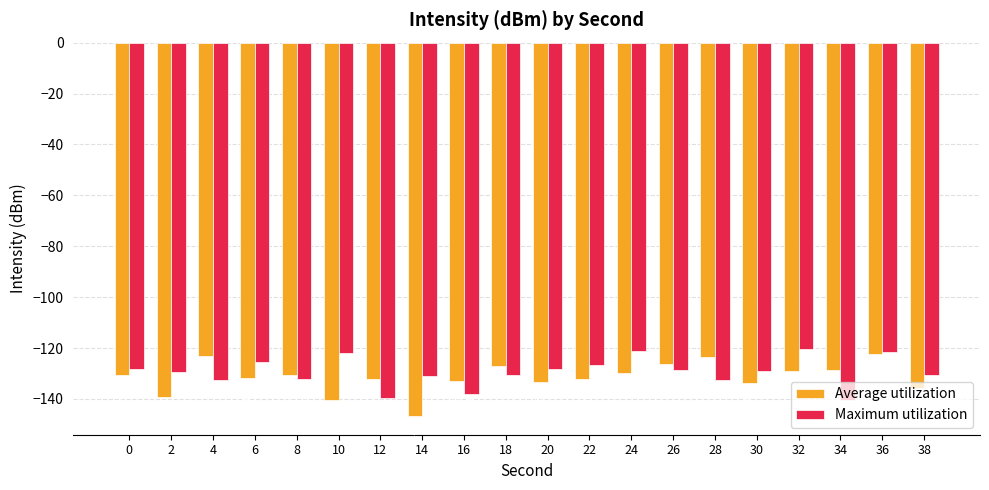

Which series has the largest range (max minus min)?

Average utilization